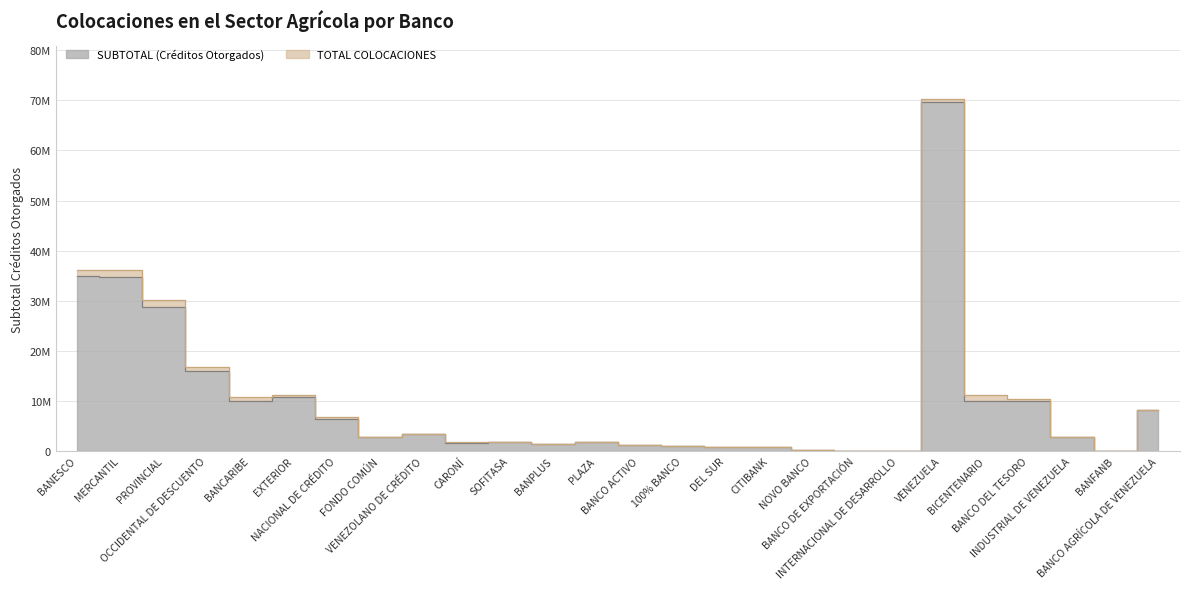

True or false: TOTAL COLOCACIONES has more than 1 interior local peaks.

True